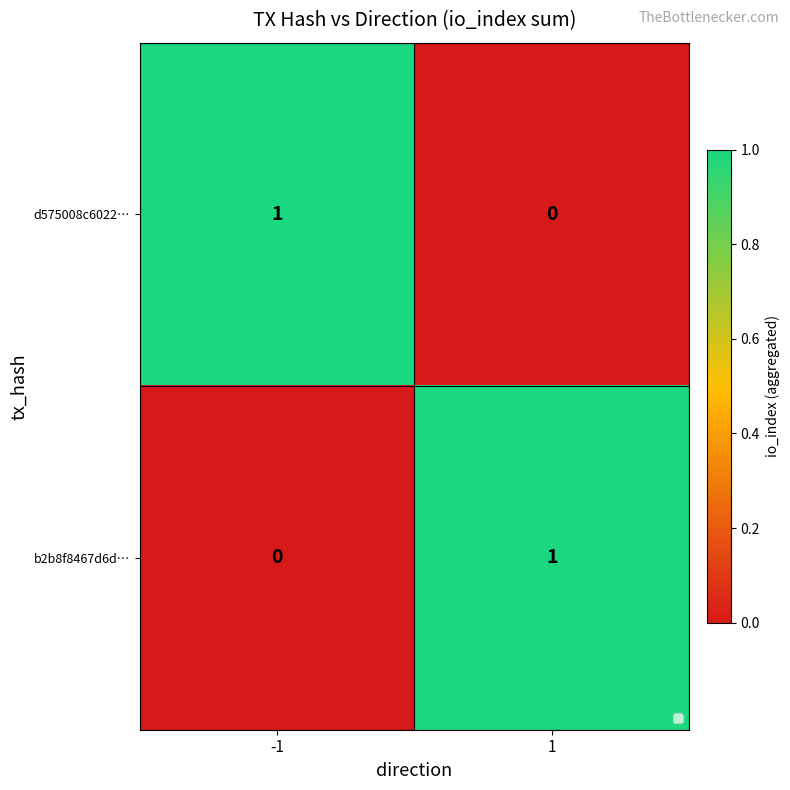

The b2b8f8467d6d… series shows 1 at 1. True or false?

True